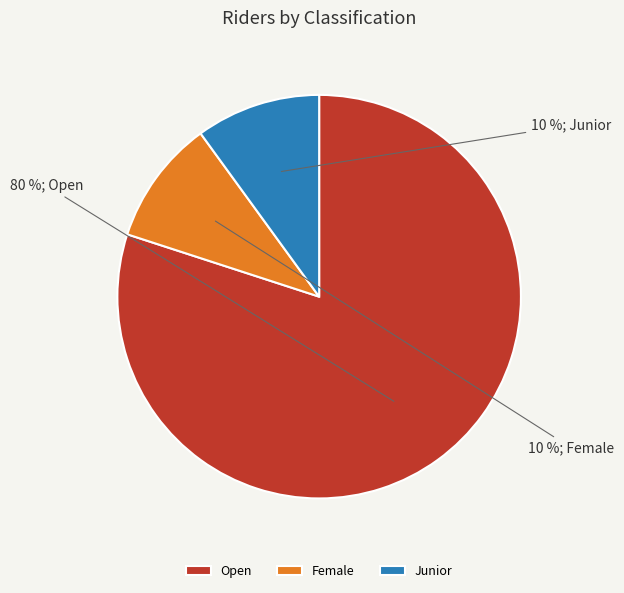

Which slice is the largest?

Open